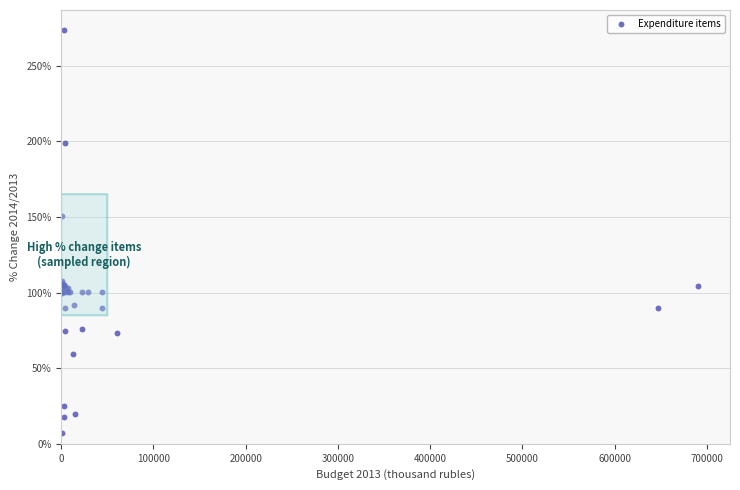

What Y value in the scatter plot is closest to 140?

150.6